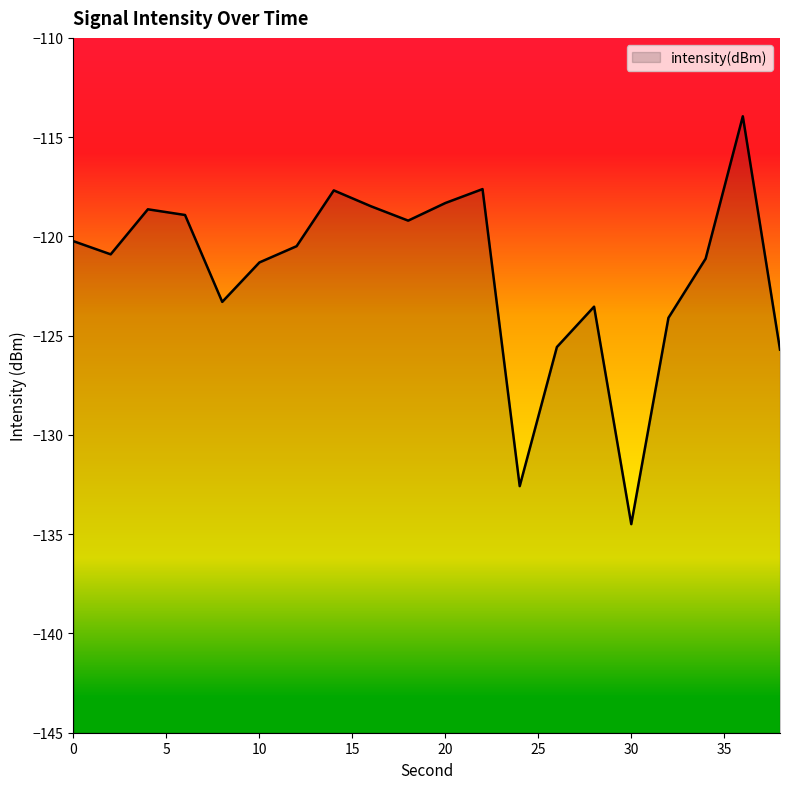

At which label is the value closest to -124?

32